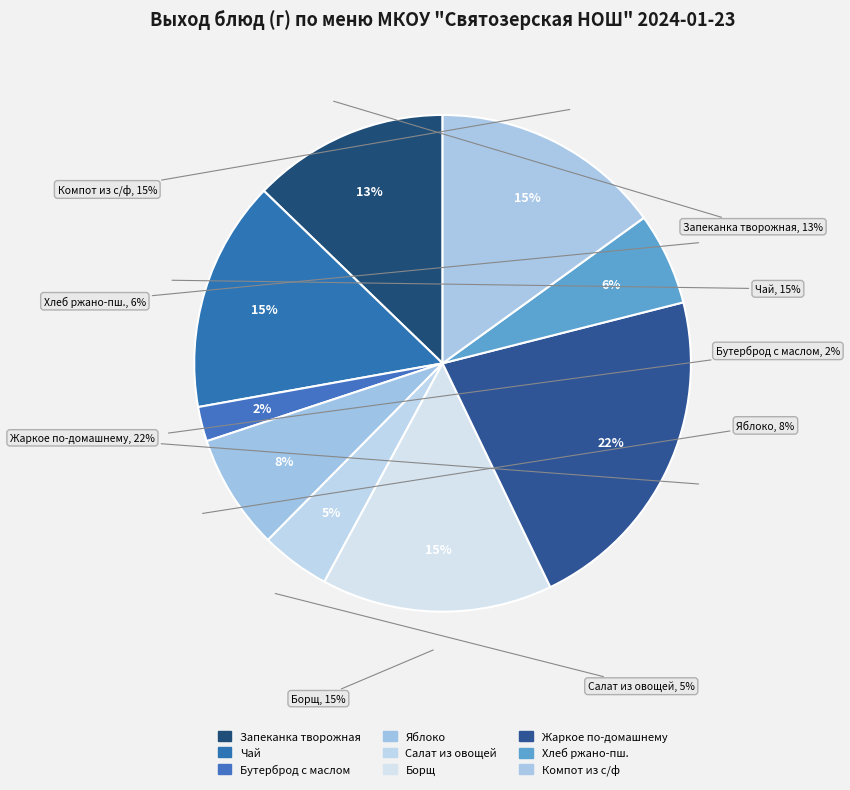

Does Жаркое по-домашнему account for over 50% of the chart?

No